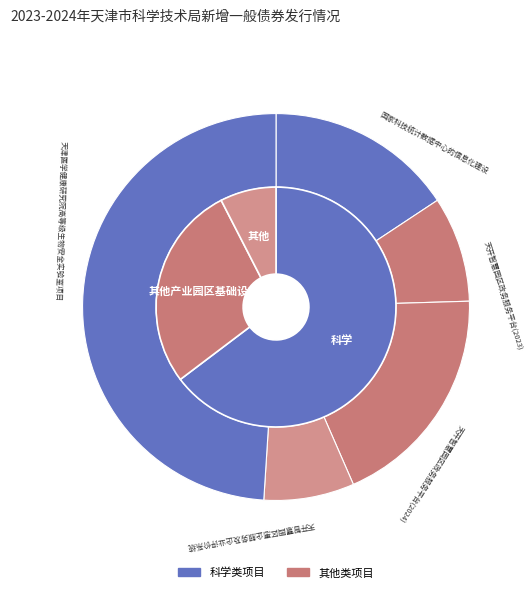

Combined, what portion of the pie is 天开智慧园区政务服务平台(2024) and 天开智慧园区惠企服务及企业评价系统?

26.5%